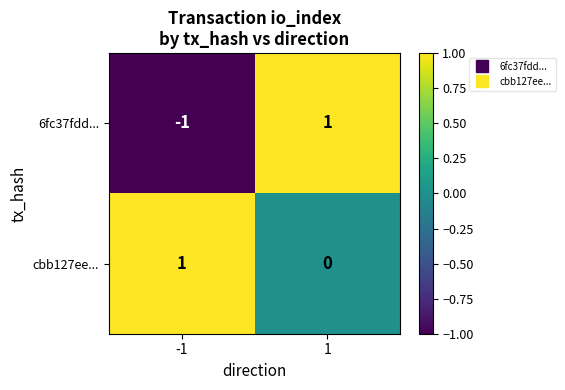

Reading left to right, extract all data points from this chart.

6fc37fdd...: -1	1
cbb127ee...: 1	0